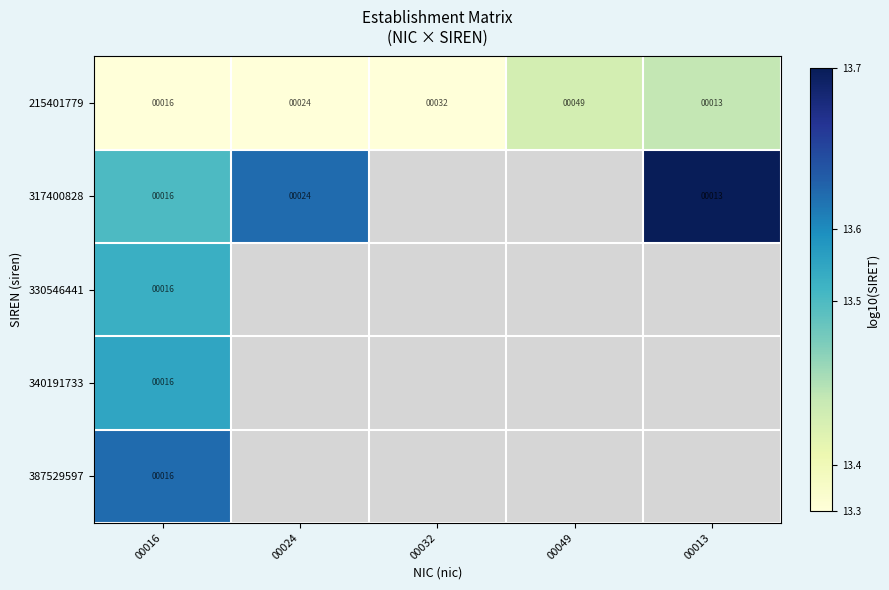

Which category has the highest value across all series?

00013